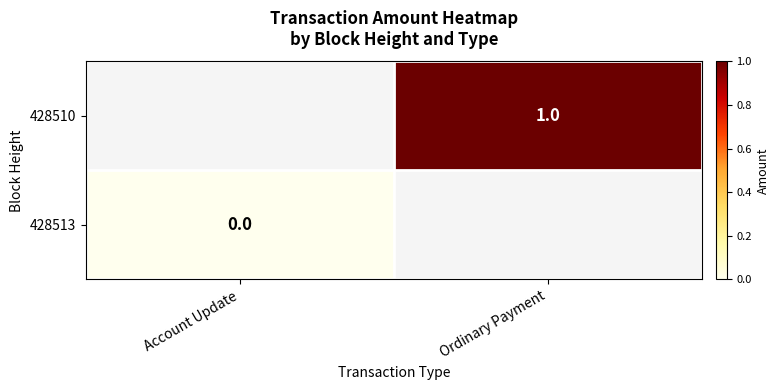

Is it true that 428510 equals 1 at Ordinary Payment?

True